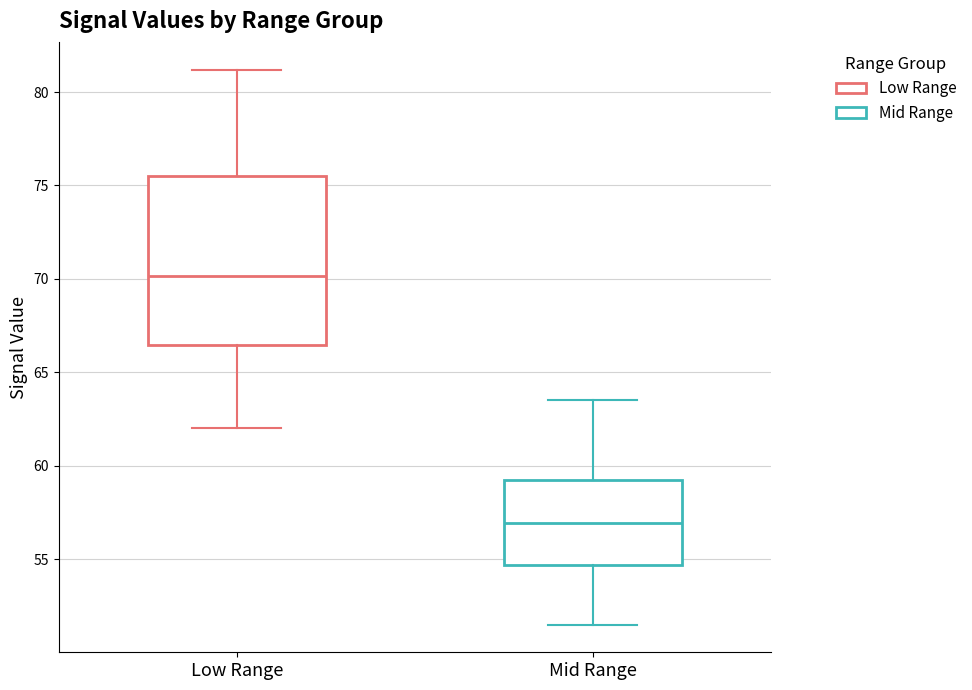

Which box has the highest median line?

Low Range